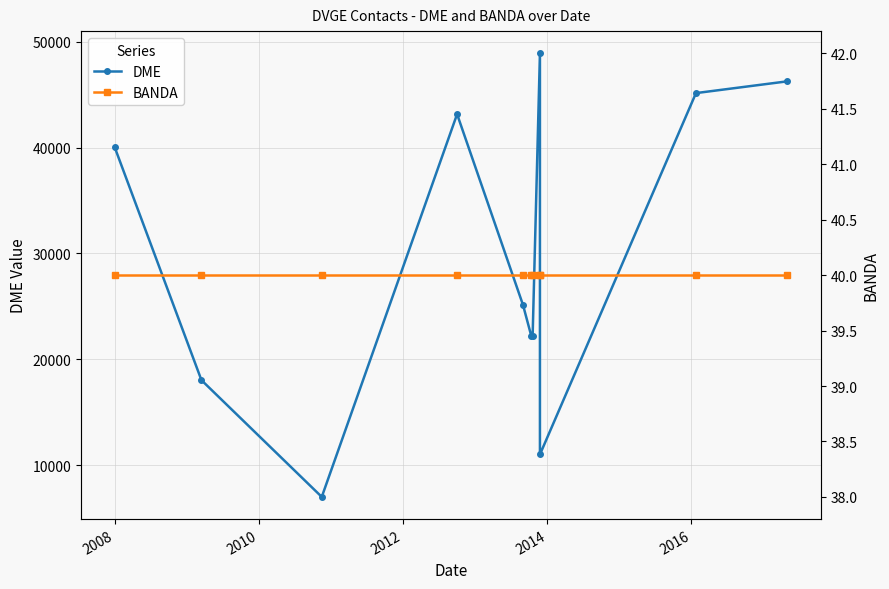

Is the value of DME at 2018 greater than the value of BANDA at 10?

Yes